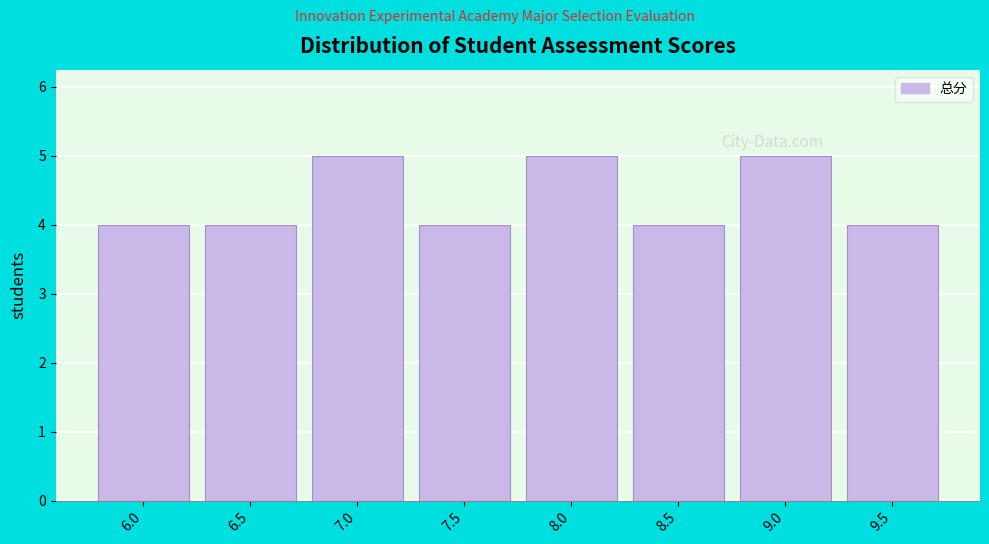

Reading left to right, what are all the values shown in this chart?

6.0=4	6.5=4	7.0=5	7.5=4	8.0=5	8.5=4	9.0=5	9.5=4